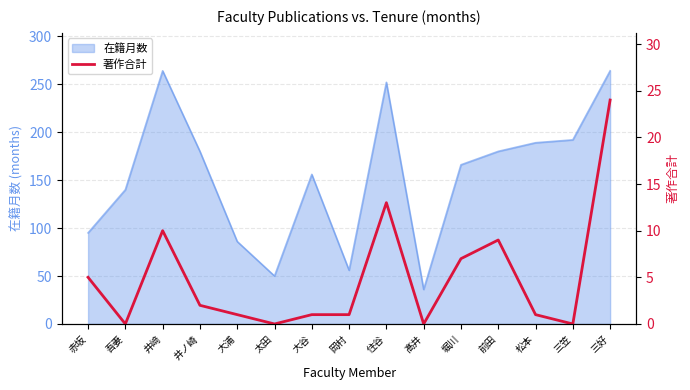

What is the maximum value for 在籍月数?

264